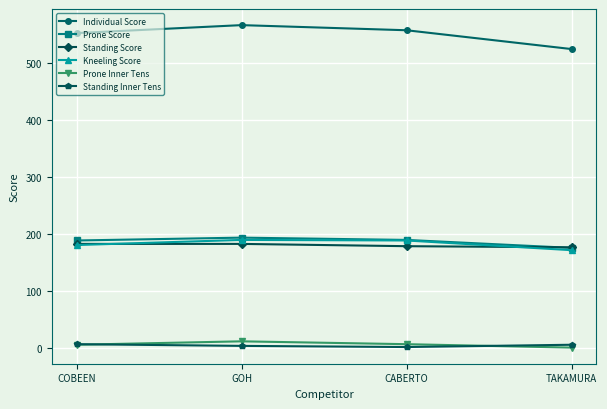

At how many categories does at least one series exceed 191?

4